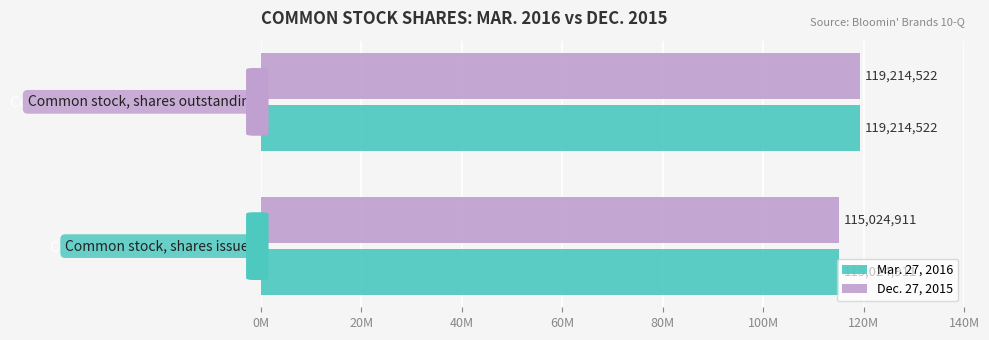

What position from the left is Common stock, shares outstanding?

2